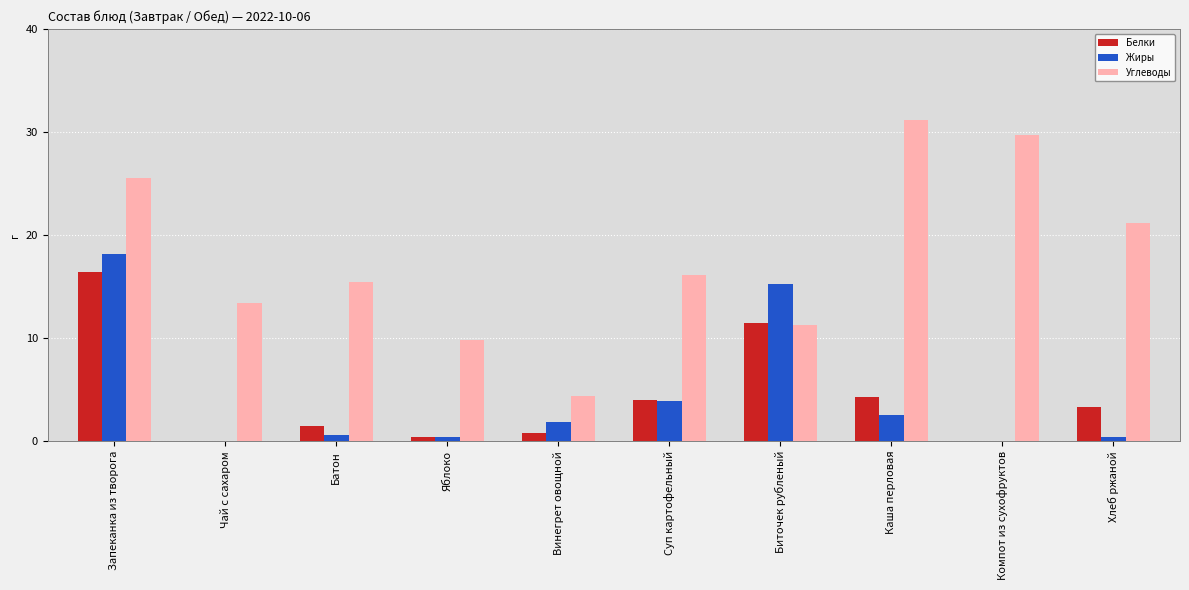

Which series changed the most between Яблоко and Винегрет овощной?

Углеводы